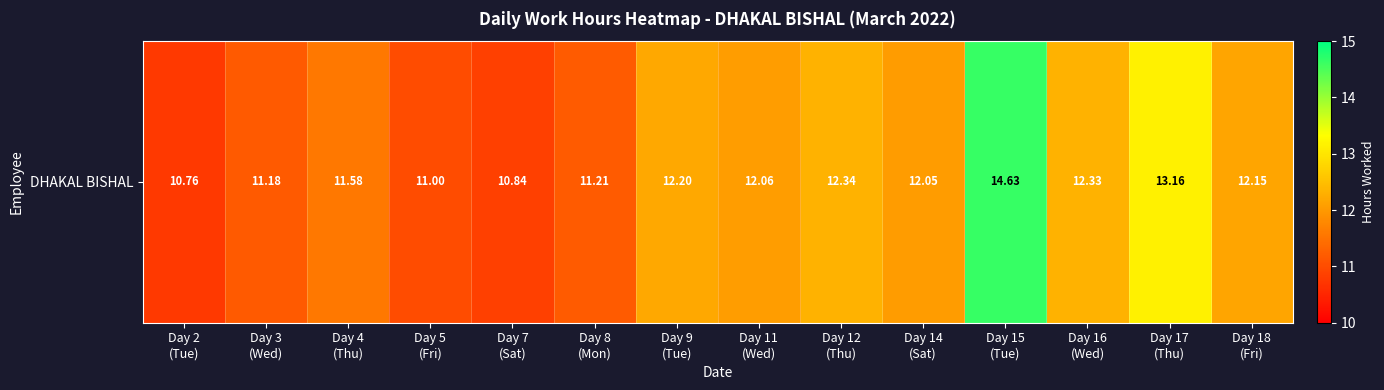

What is the minimum value shown in the chart?

10.8